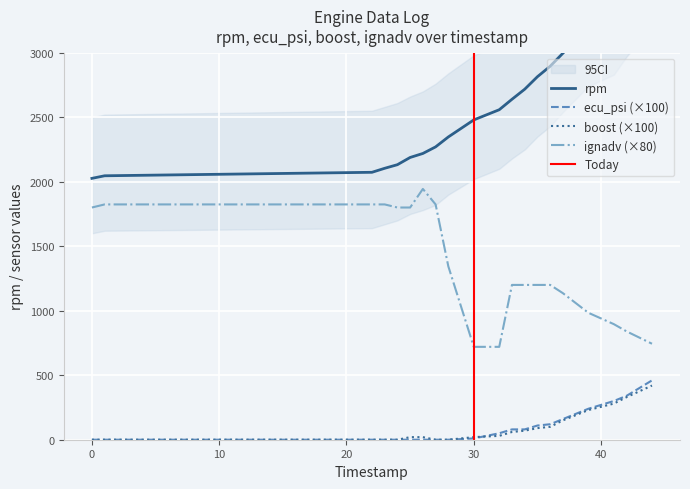

Where is ecu_psi nearest to the value 229?

39